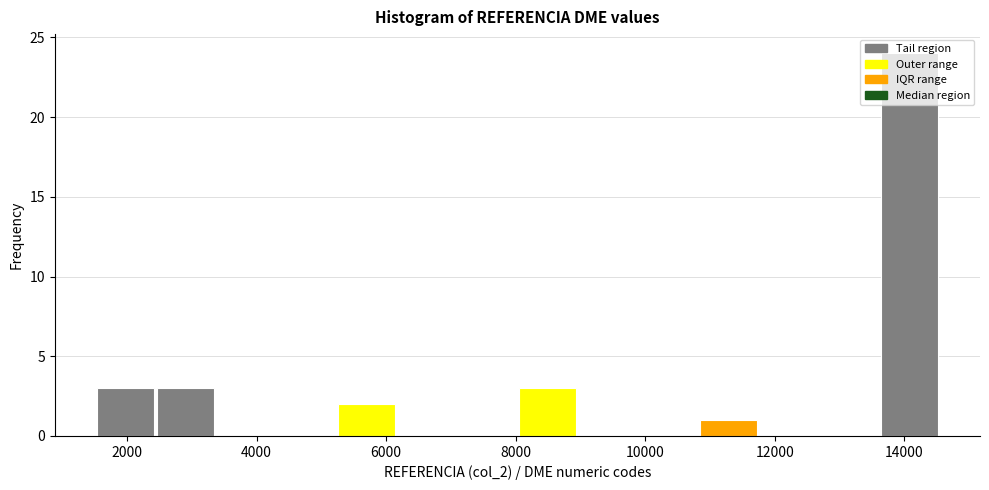

Which range on the x-axis has the tallest bar?

13600 to 14600